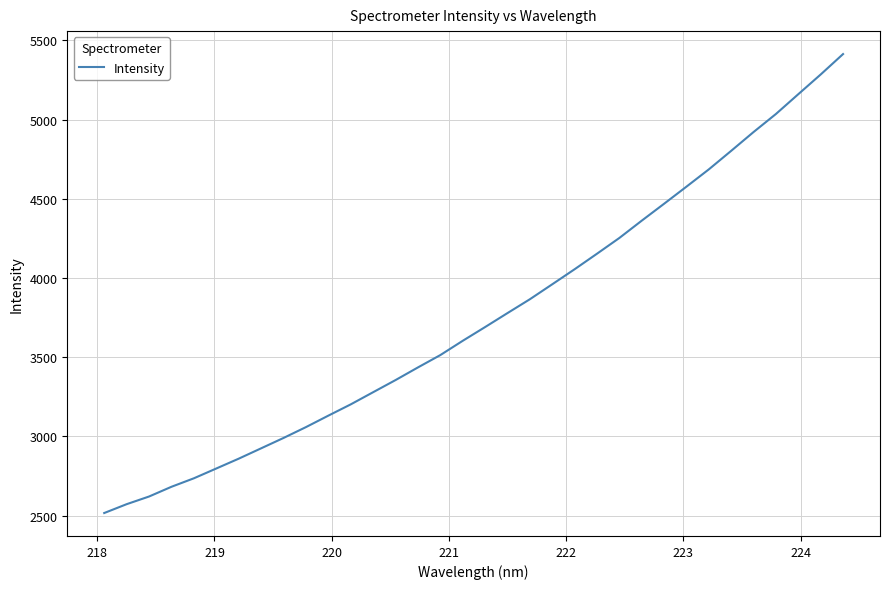

What is the smallest value displayed?

2516.0